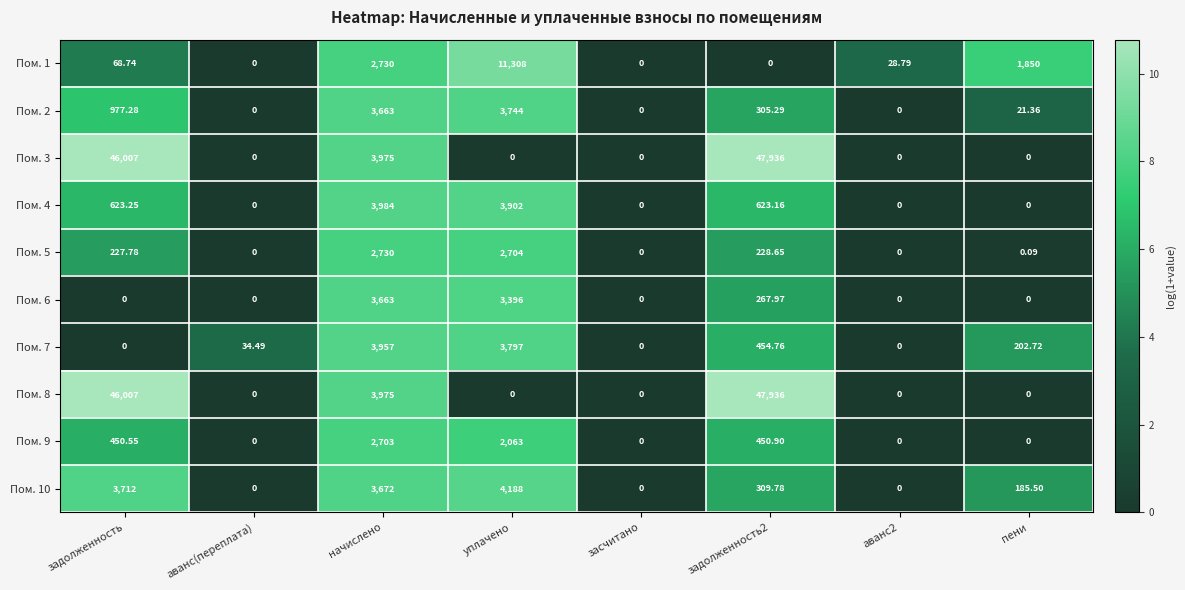

Where is Пом. 3 nearest to the value 23968?

начислено